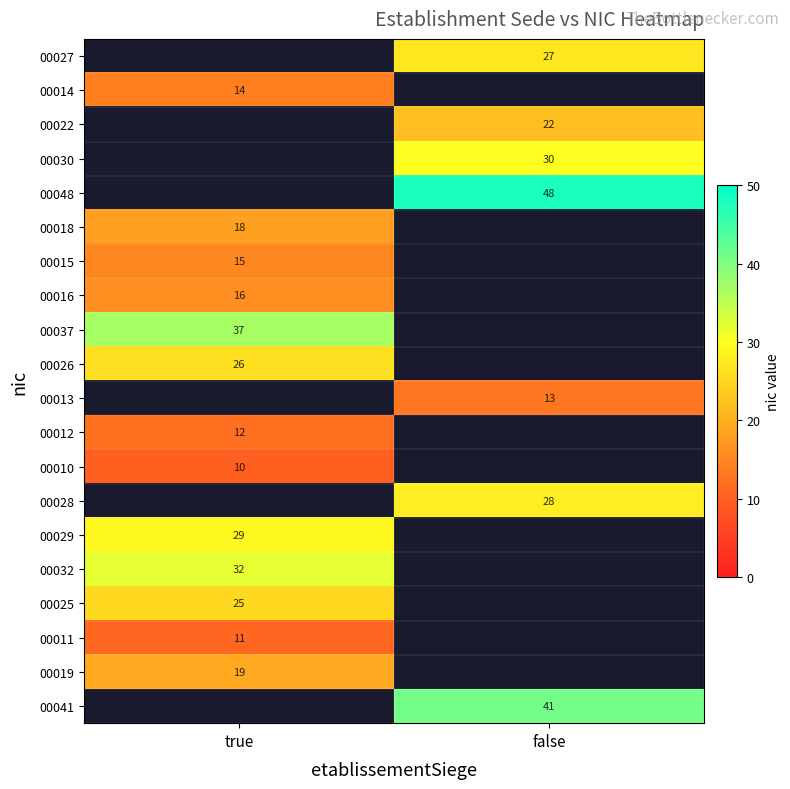

Between false and true, which is larger?

true